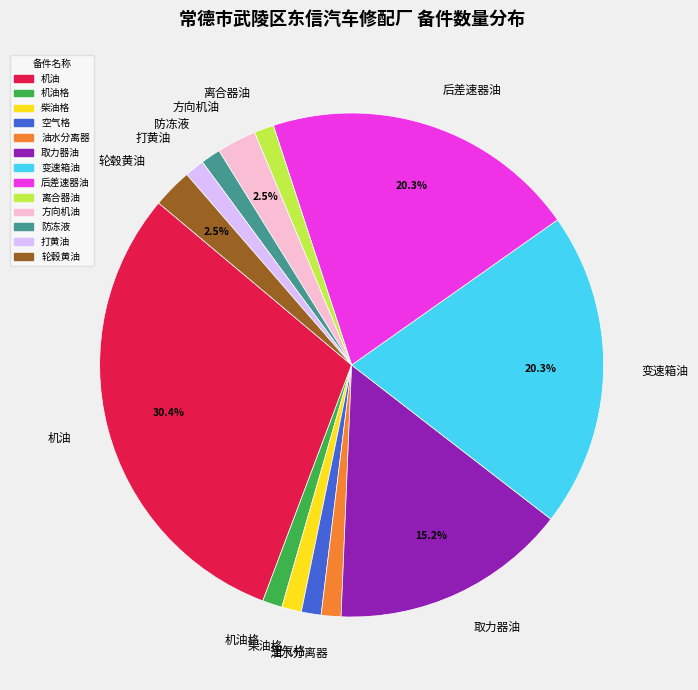

Between 机油格 and 变速箱油, which is larger?

变速箱油